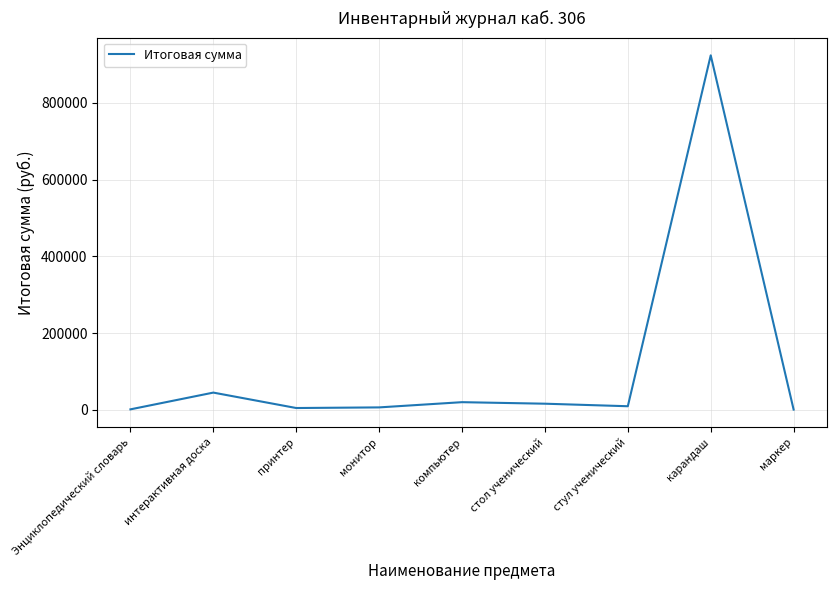

At which category does the chart reach its peak across all series?

карандаш